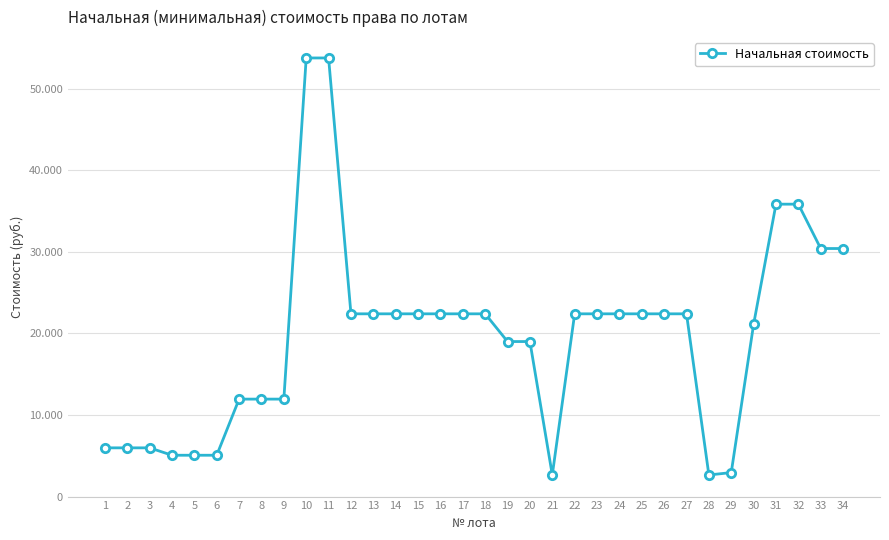

Approximately how many times larger is the value at 33 compared to 4?

6.0